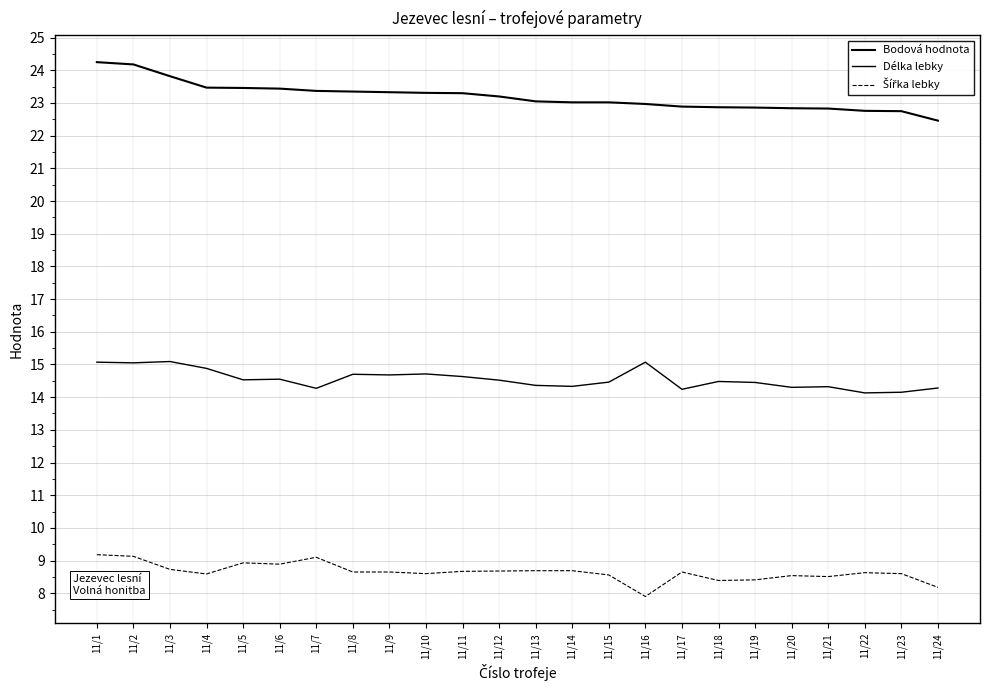

Does the chart display data point markers on the line(s)?

No